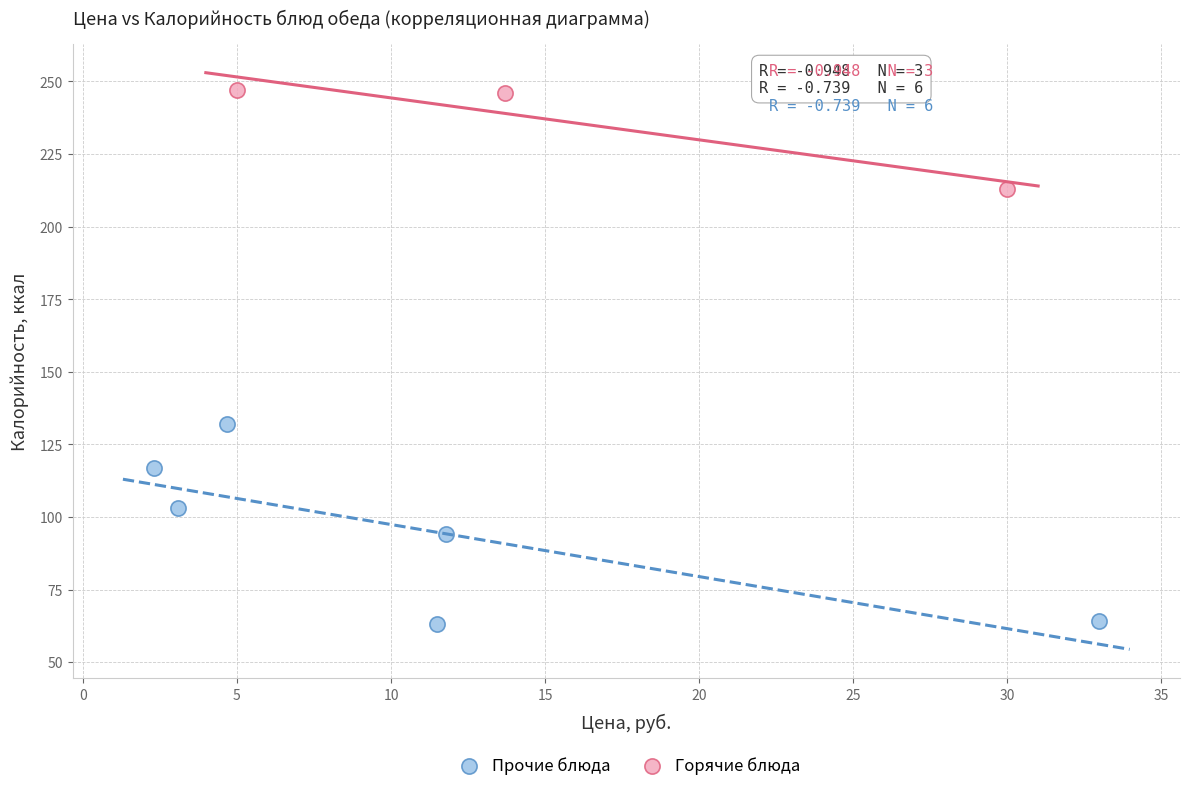

Which series contains the highest Y value?

Горячие блюда